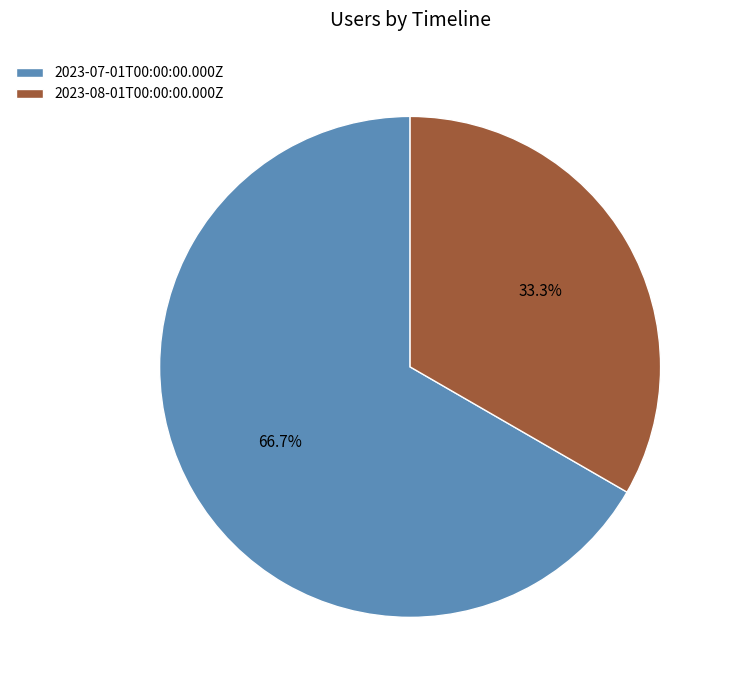

Does any single category account for the majority?

Yes